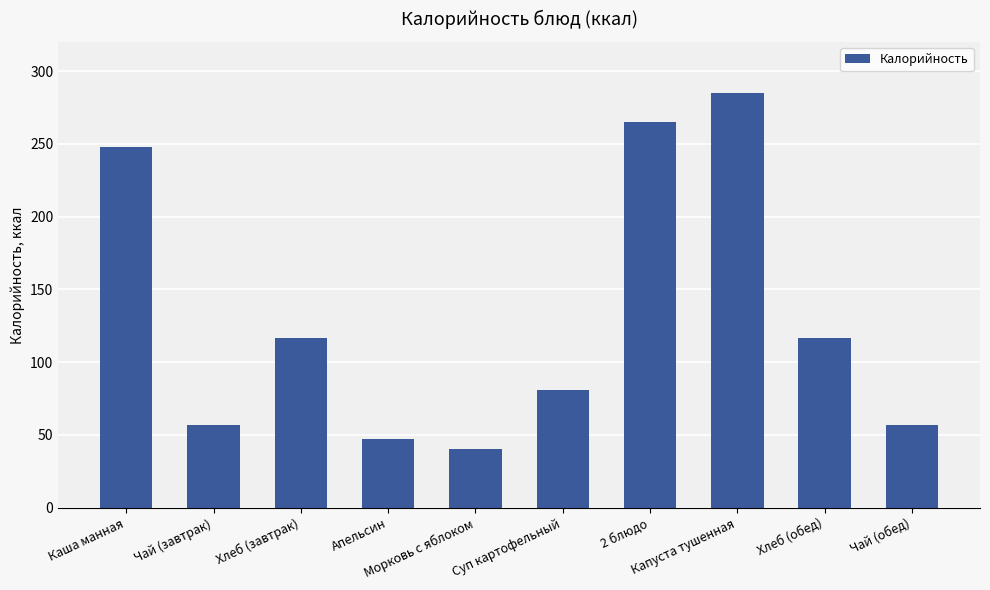

Reading left to right, transcribe all the data shown in this chart.

248.0	57.0	116.9	47.0	40.4	81.0	265.0	284.7	116.9	57.0